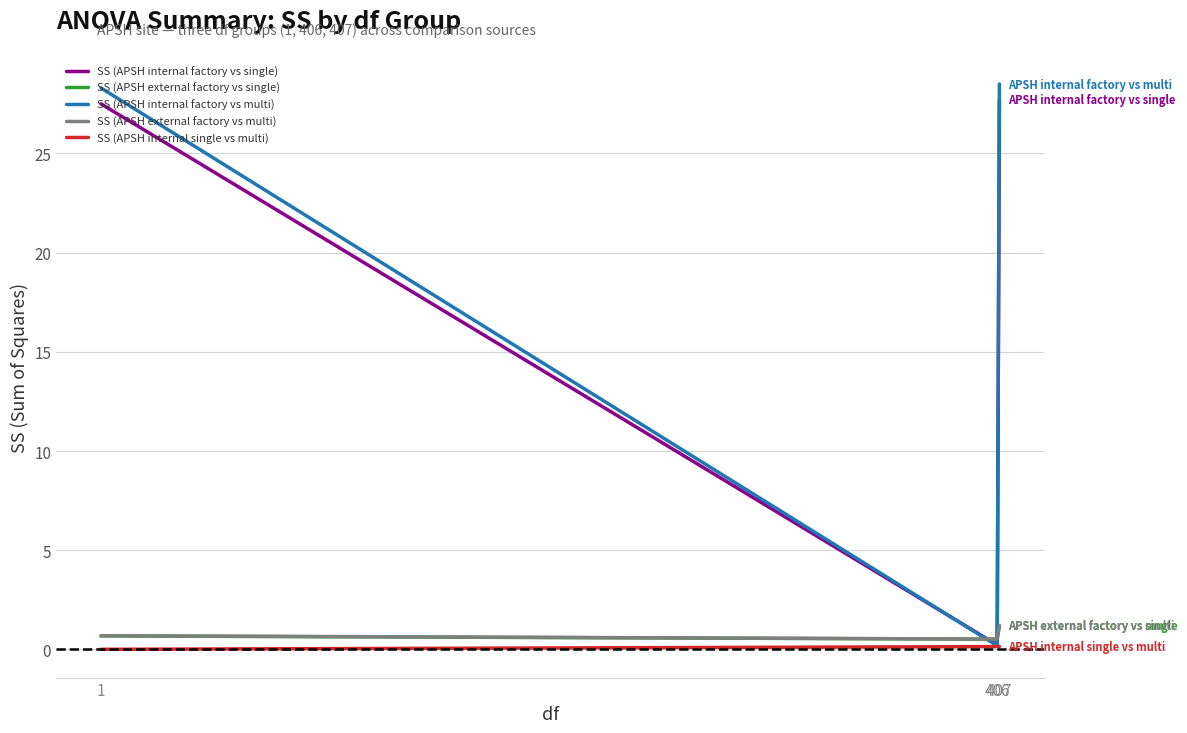

Which series has the widest spread of values?

SS (APSH internal factory vs multi)